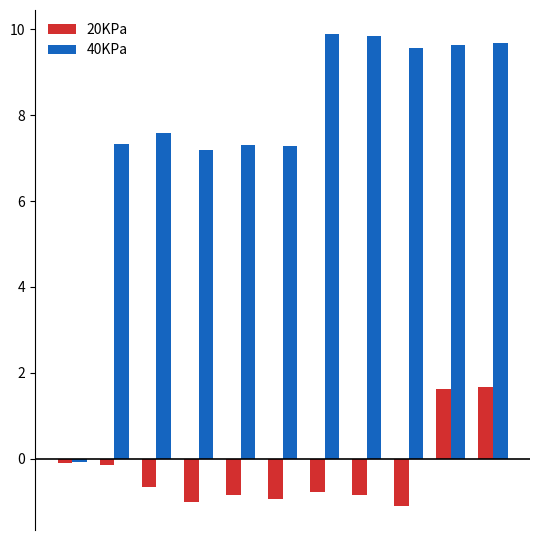

At how many categories does at least one series exceed 4?

10